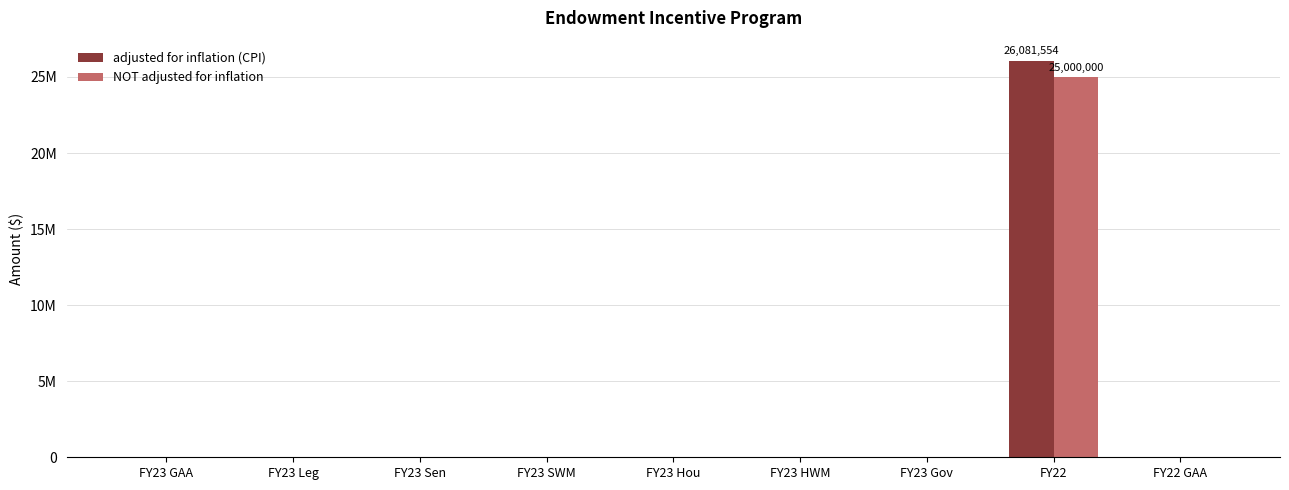

At which category is the sum across all series the highest?

FY22